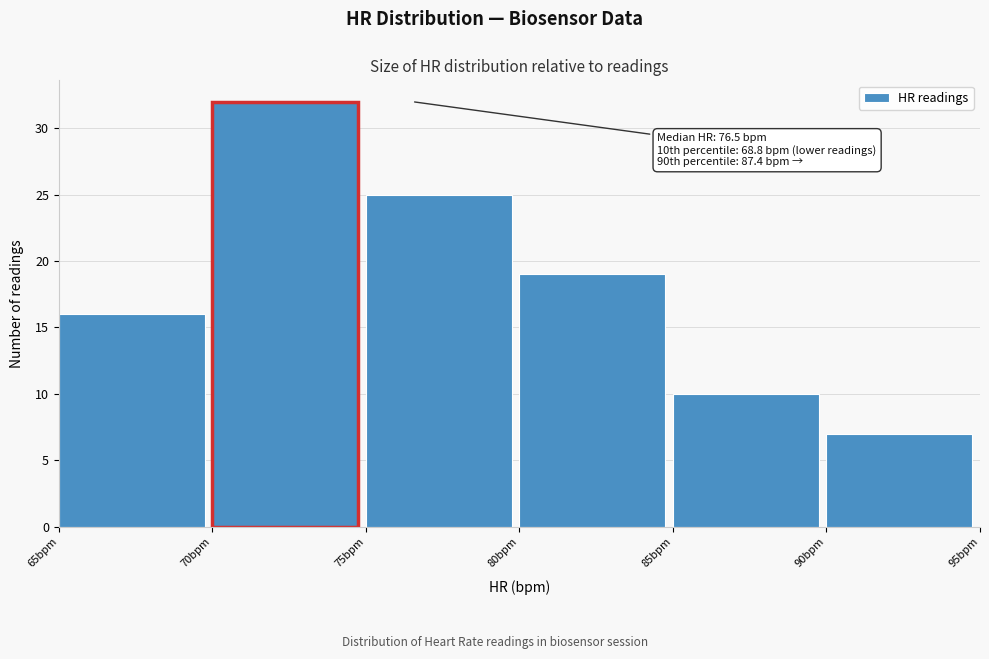

Over which range of the x-axis is the bar tallest?

70 to 75